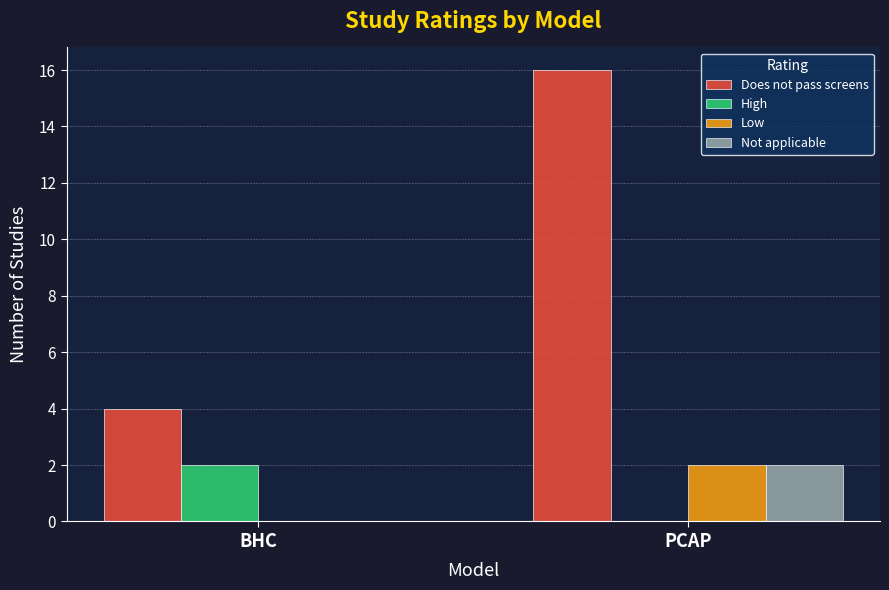

What is the greatest value displayed?

16